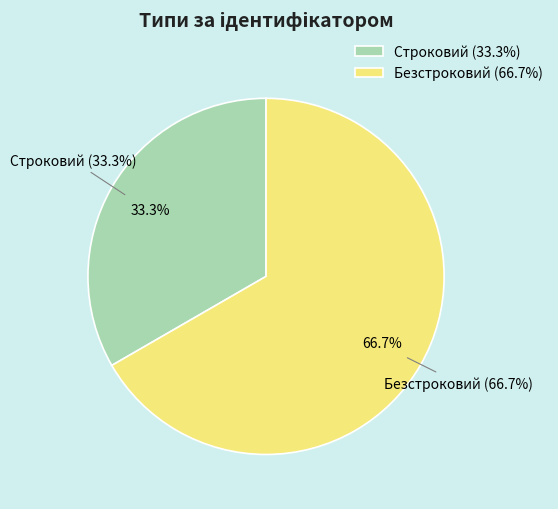

What percentage is the Безстроковий slice, to the nearest percent?

67%